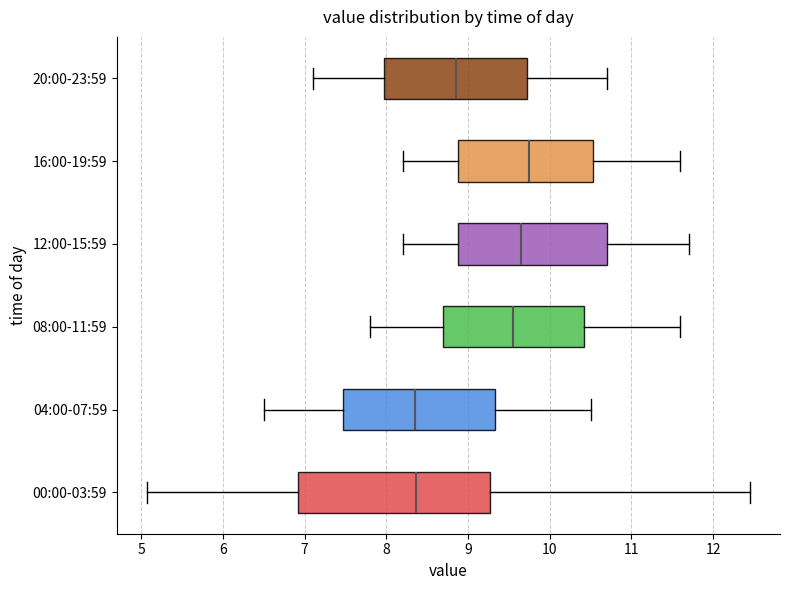

Reading bottom to top, read every box against the x-axis: the position of its median line, the range the box covers, and the ends of its whiskers. The values are not printed on the chart, so give them approximately, as read against the axis.

00:00-03:59: median 8.4, box 6.9 to 9.3, whiskers 5.1 to 12.5
04:00-07:59: median 8.4, box 7.5 to 9.3, whiskers 6.5 to 10.5
08:00-11:59: median 9.6, box 8.7 to 10.4, whiskers 7.8 to 11.6
12:00-15:59: median 9.7, box 8.9 to 10.7, whiskers 8.2 to 11.7
16:00-19:59: median 9.8, box 8.9 to 10.5, whiskers 8.2 to 11.6
20:00-23:59: median 8.9, box 8.0 to 9.7, whiskers 7.1 to 10.7